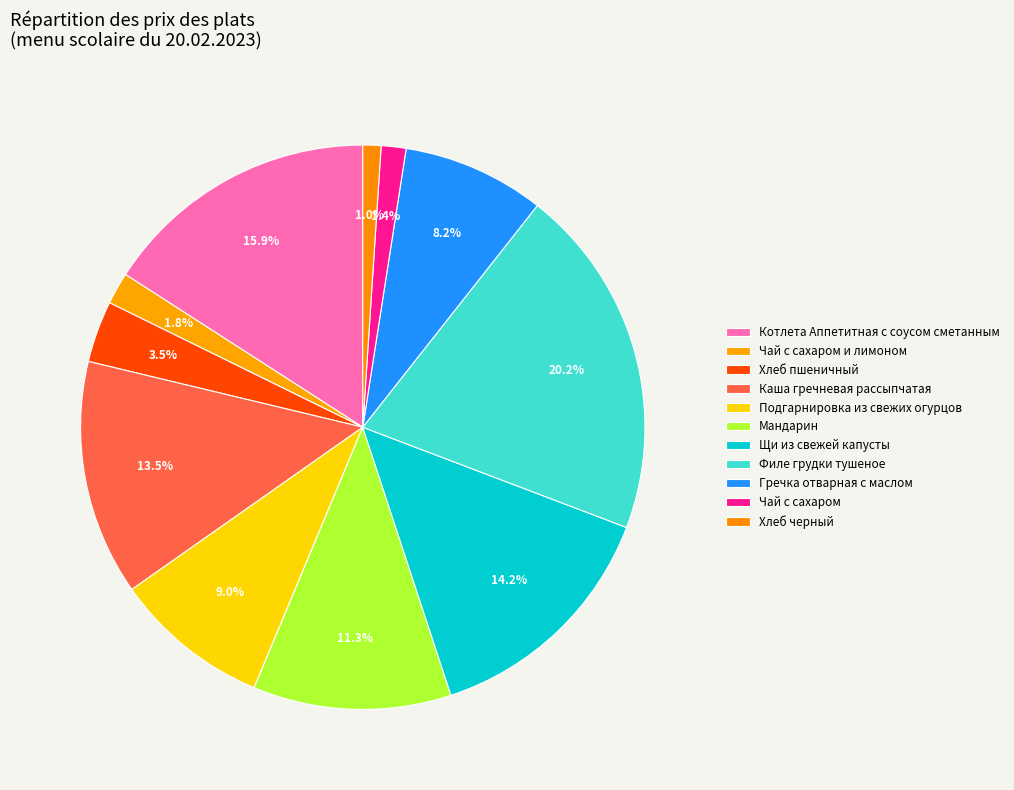

What portion of the pie excludes Филе грудки тушеное?

79.8%